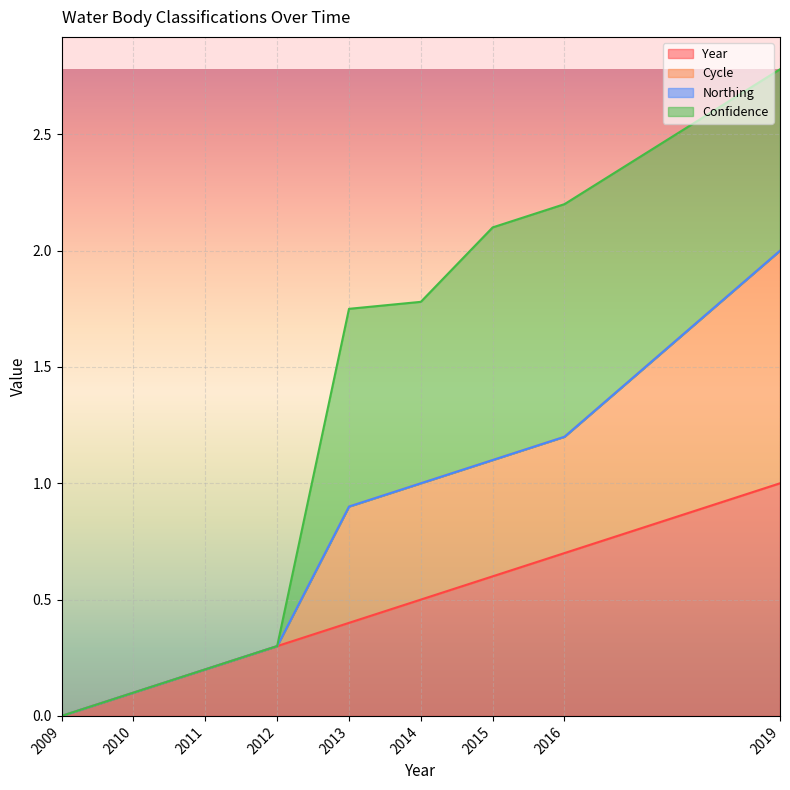

At which category is the sum across all series the highest?

2019